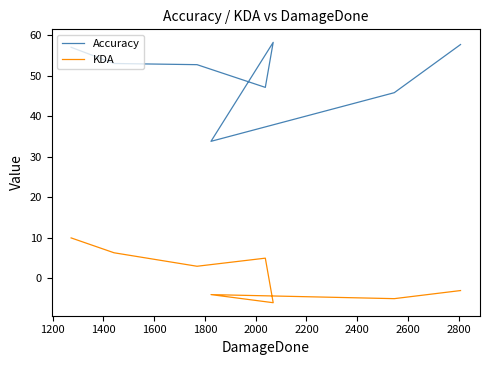

Count the number of categories in the chart.

8